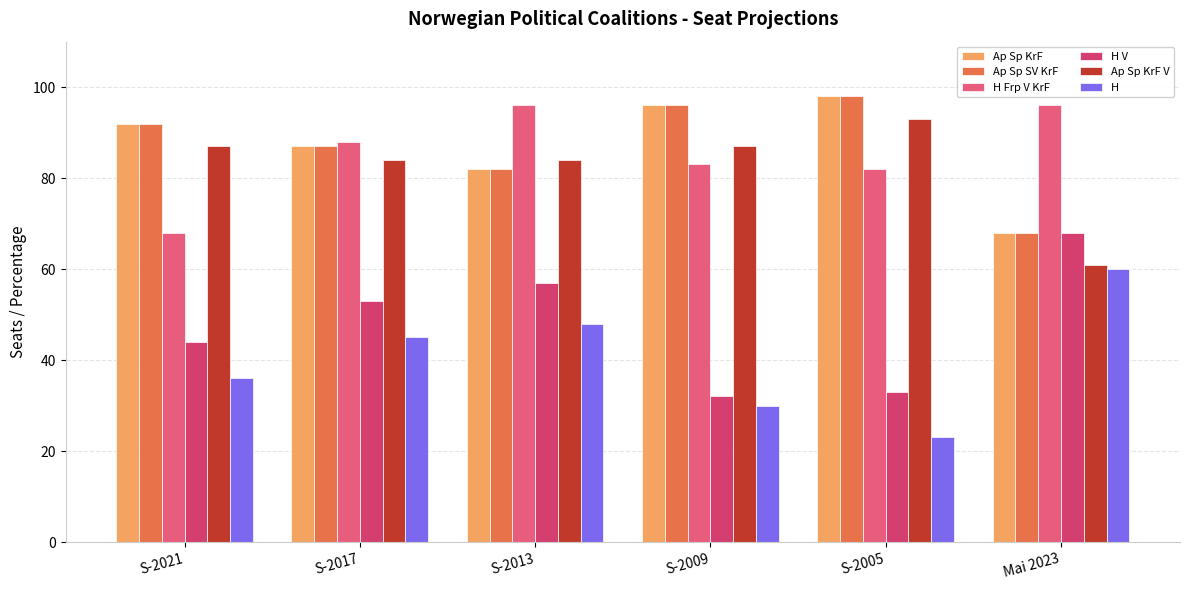

How many bars are there in each group?

6